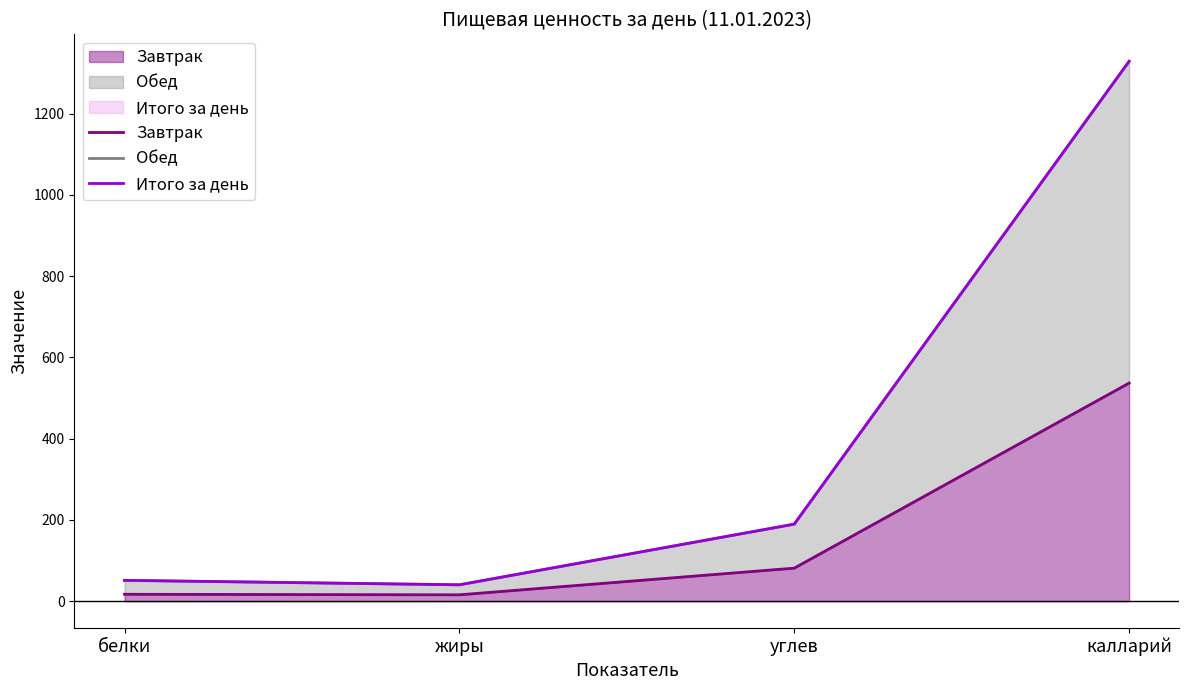

Count the number of data series in this chart.

3